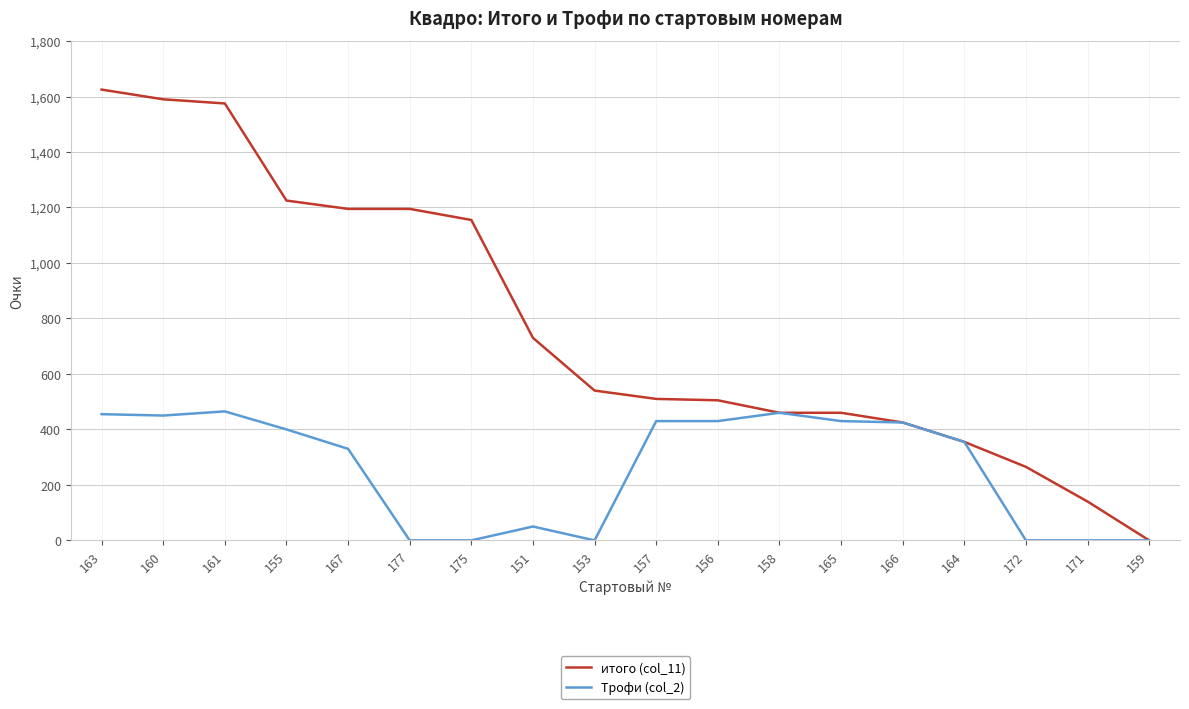

List the series in order of their overall mean, highest first.

итого (col_11), Трофи (col_2)